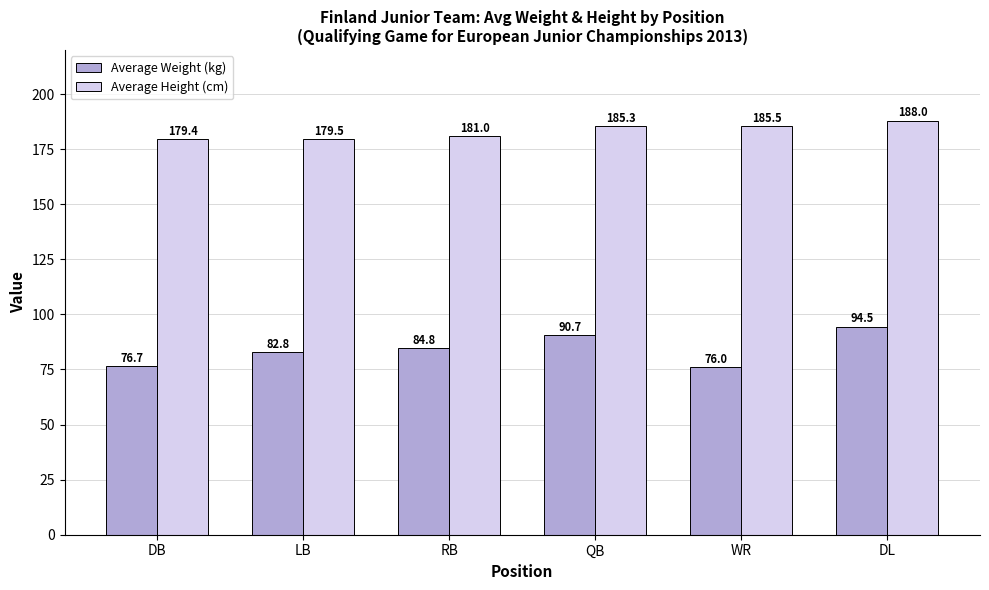

What is the difference between the Average Height (cm) values at RB and LB?

1.5